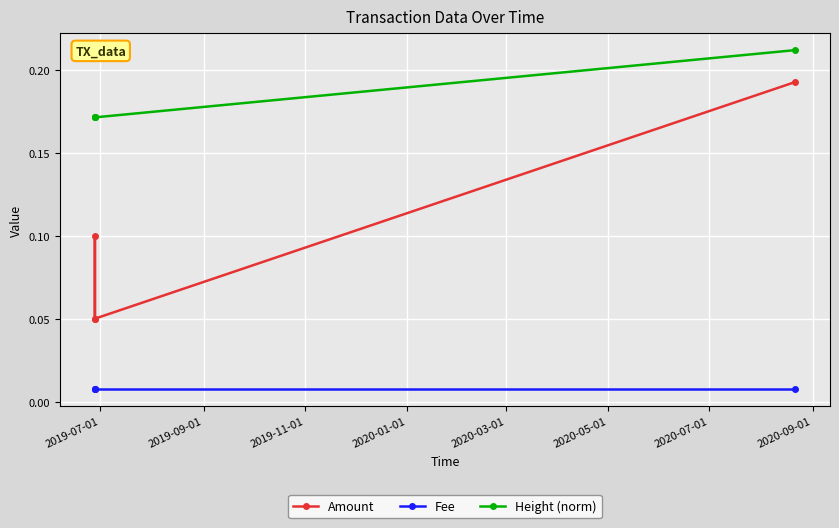

True or false: Amount and Fee cross at least once.

False